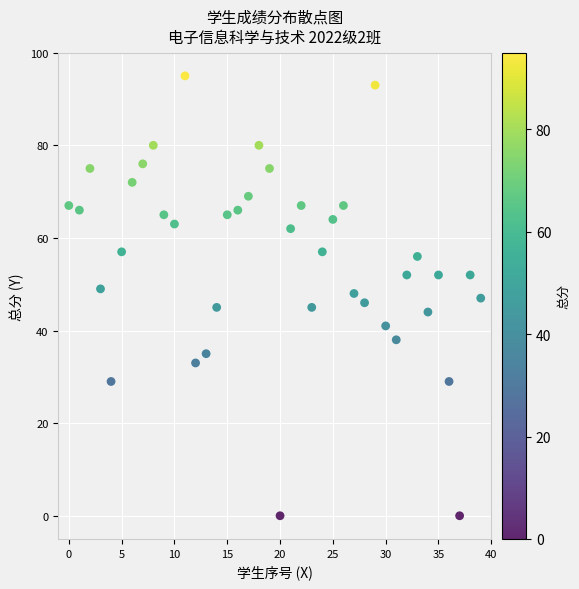

What is the range of Y values (max minus min)?

95